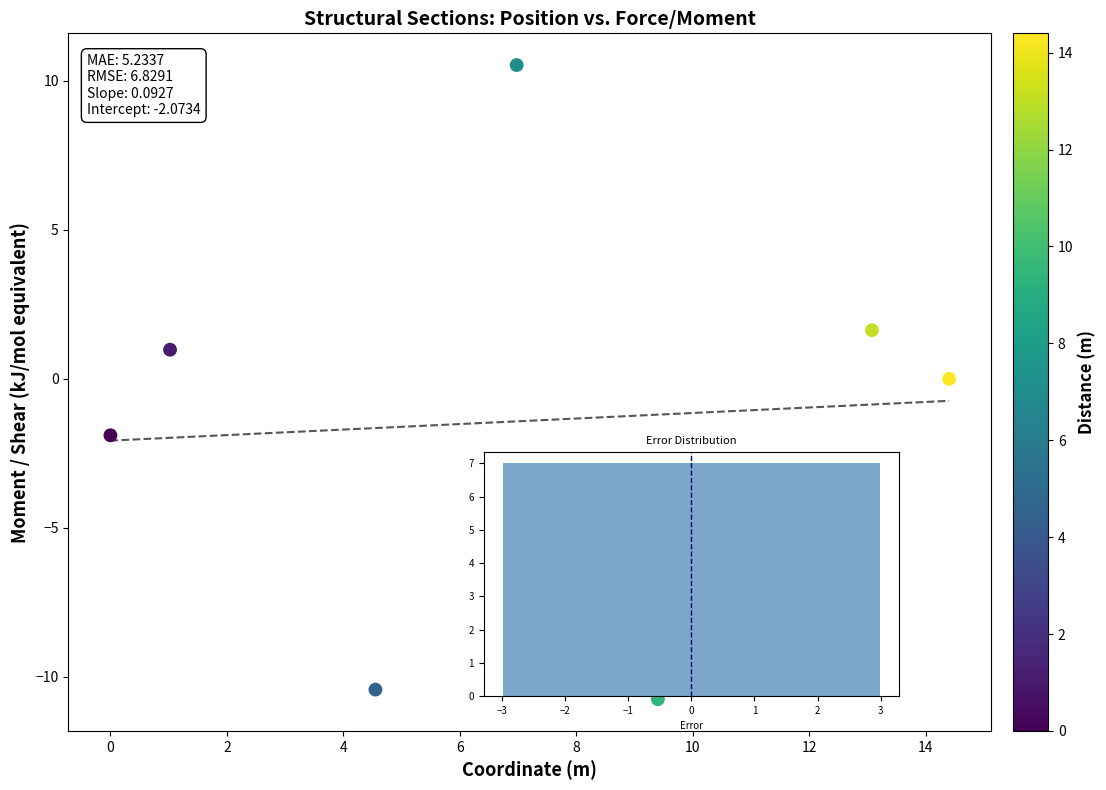

What is the range of Y values (max minus min)?

21.3